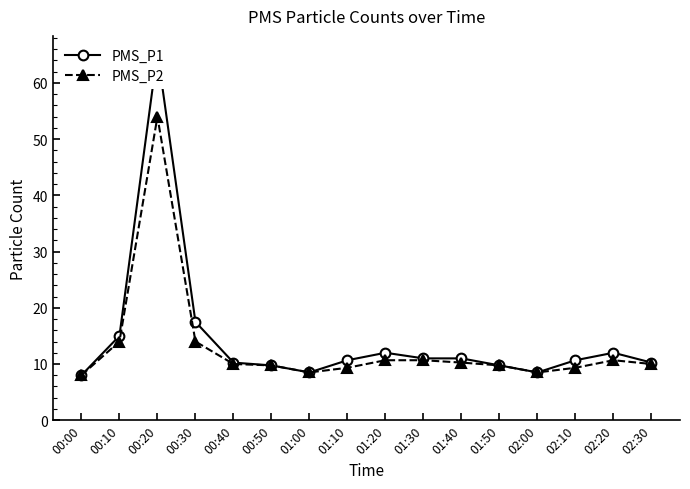

Count the number of data series in this chart.

2